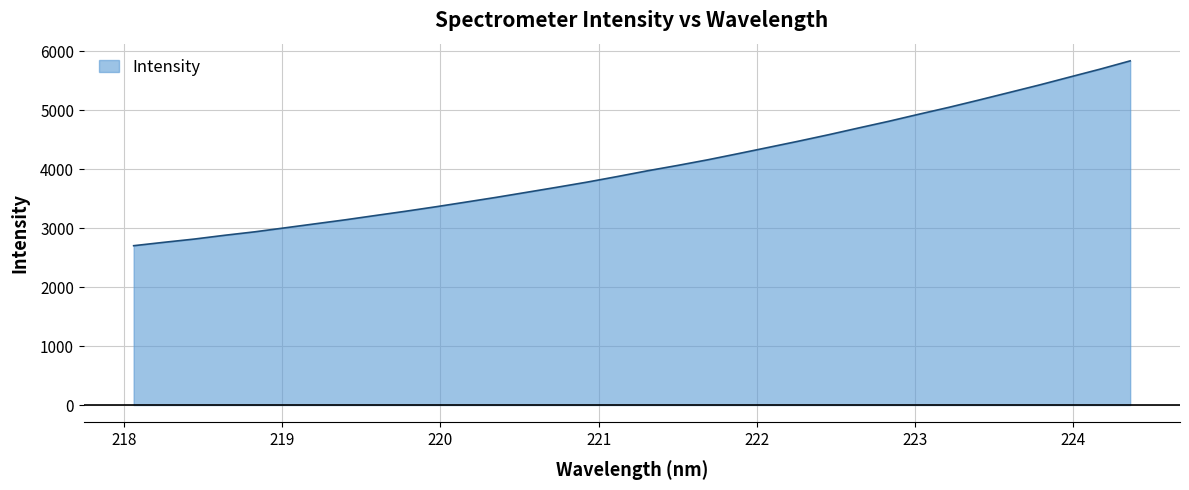

What is the difference between the maximum and minimum values?

3133.8